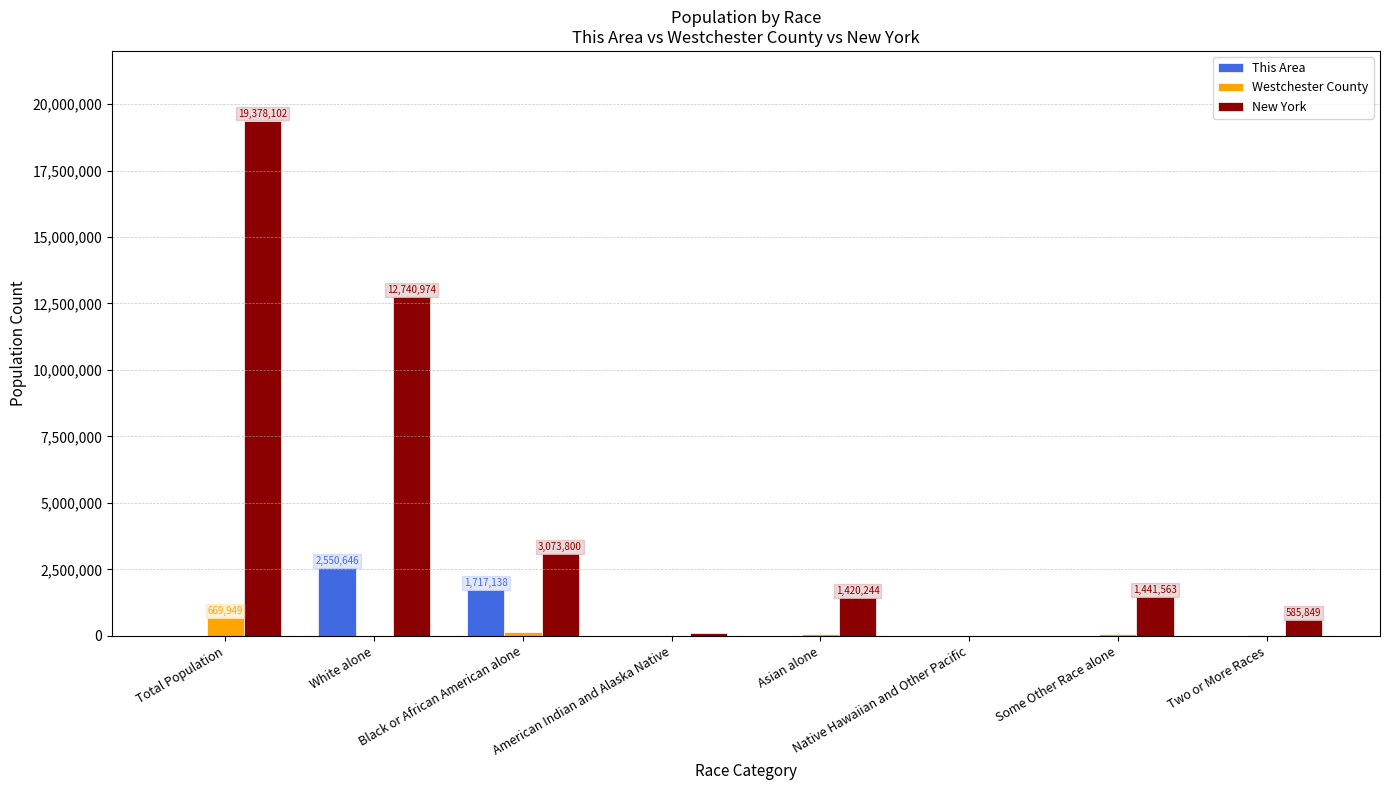

Which series has the largest total across all categories?

New York